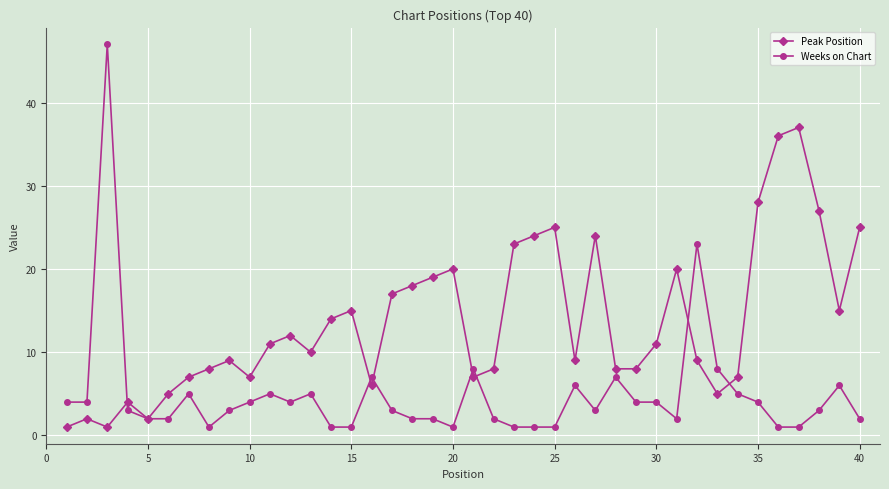

Which series ends up on top after the final intersection of Weeks on Chart and Peak Position?

Peak Position